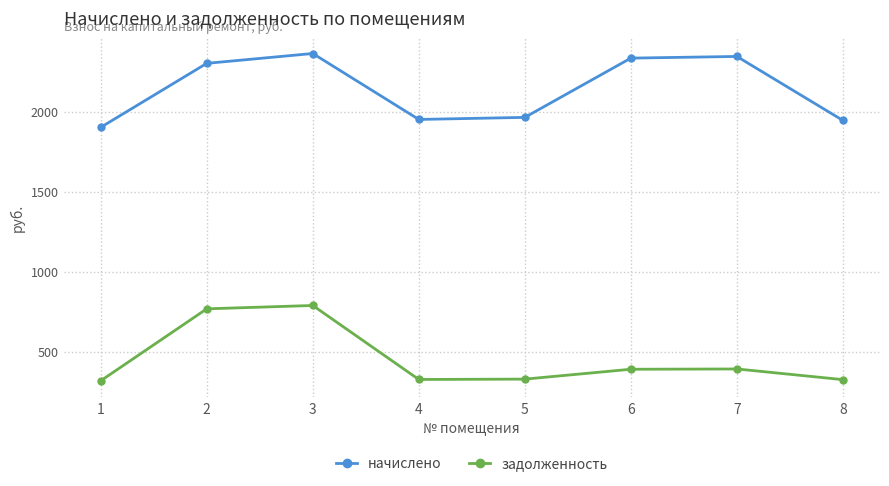

Rank the series at 3 from highest to lowest value.

начислено, задолженность